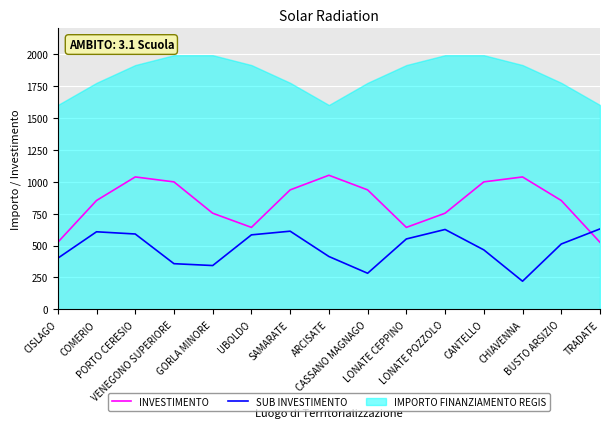

Where is SUB INVESTIMENTO nearest to the value 425?

ARCISATE